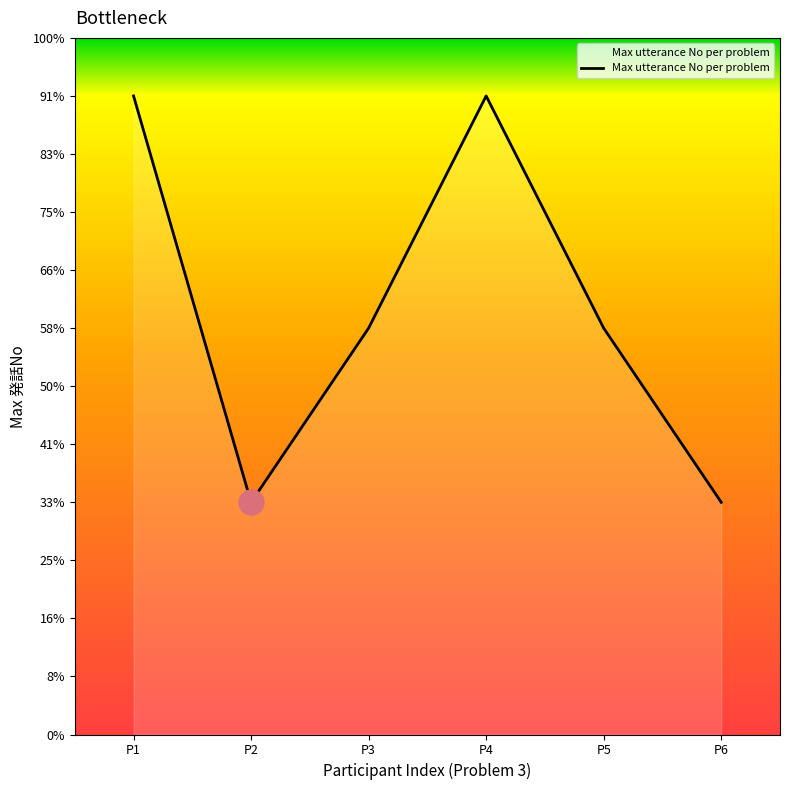

Reading right to left, list all the values displayed in this chart.

4	7	11	7	4	11